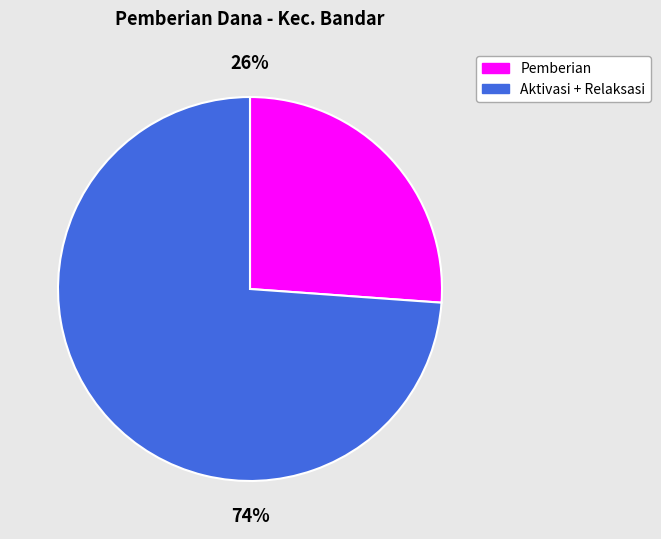

To the nearest percent, what is the difference between the largest and smallest slice percentages?

48%